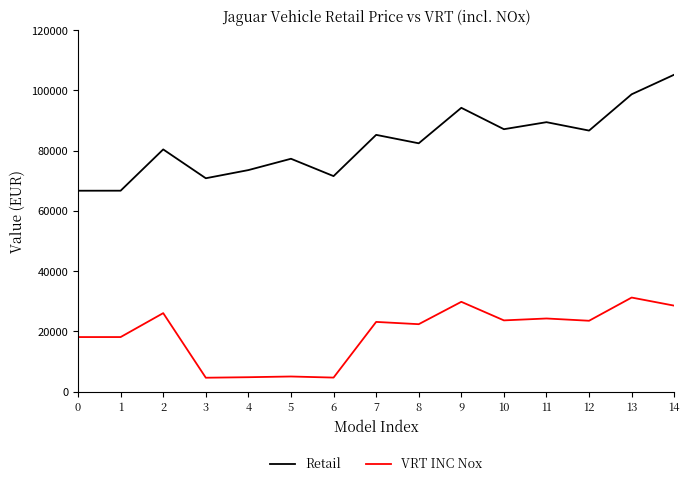

True or false: VRT INC Nox and Retail intersect in this chart.

False